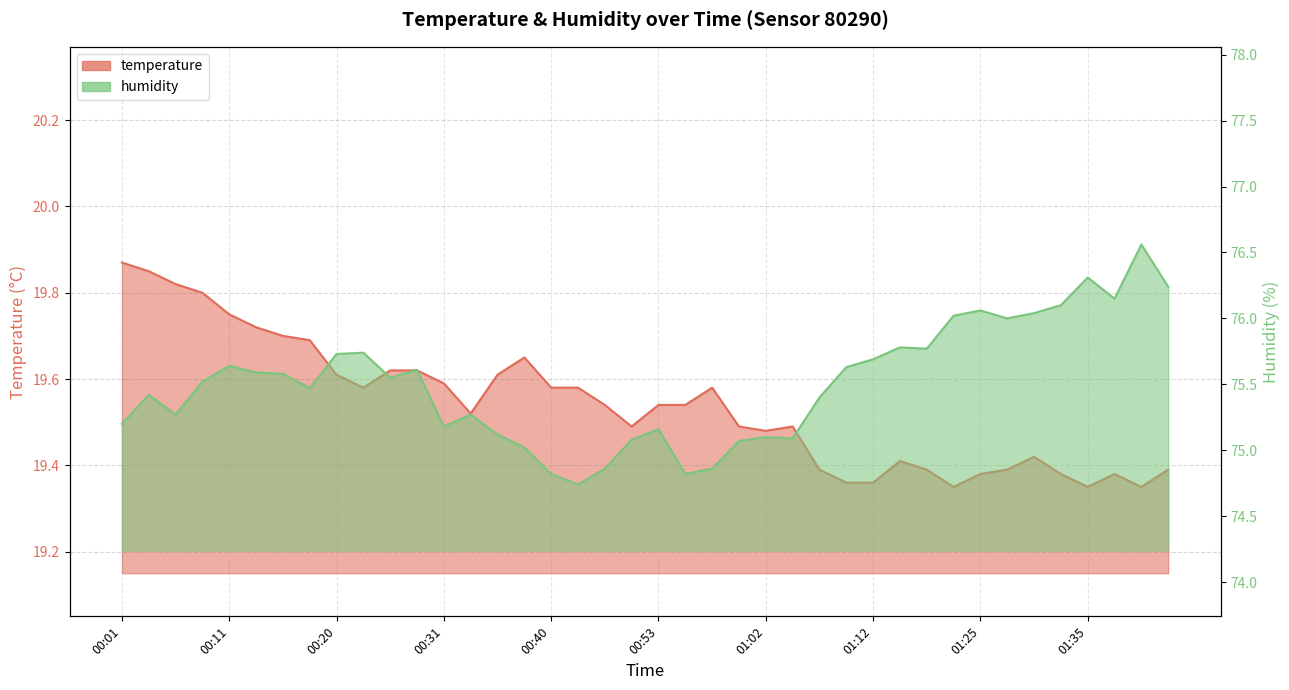

Which series has the largest range (max minus min)?

humidity